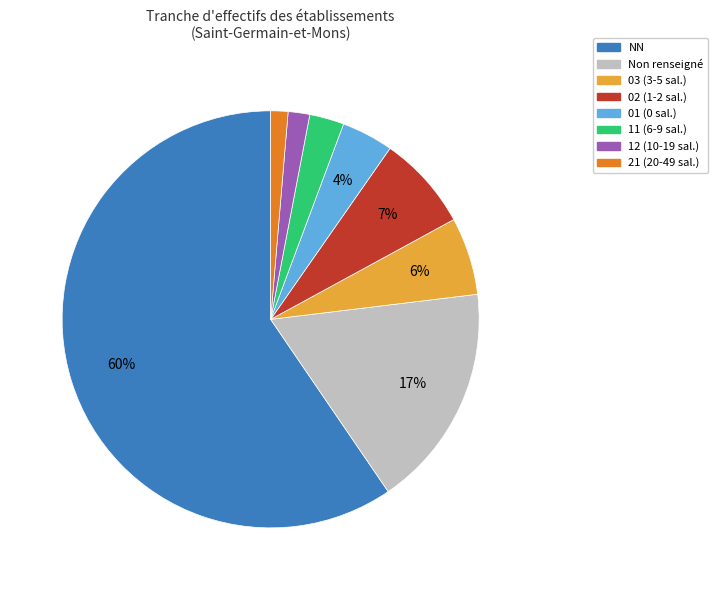

Count the number of slices in the pie.

8